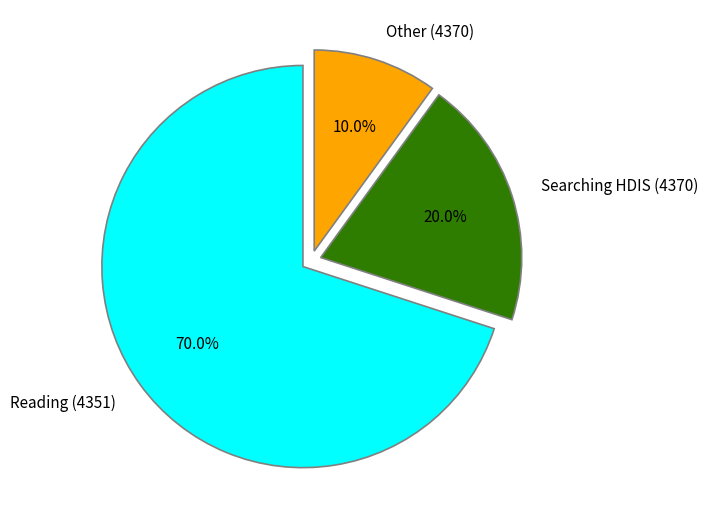

To the nearest percent, what is the difference between the largest and smallest slice percentages?

60%